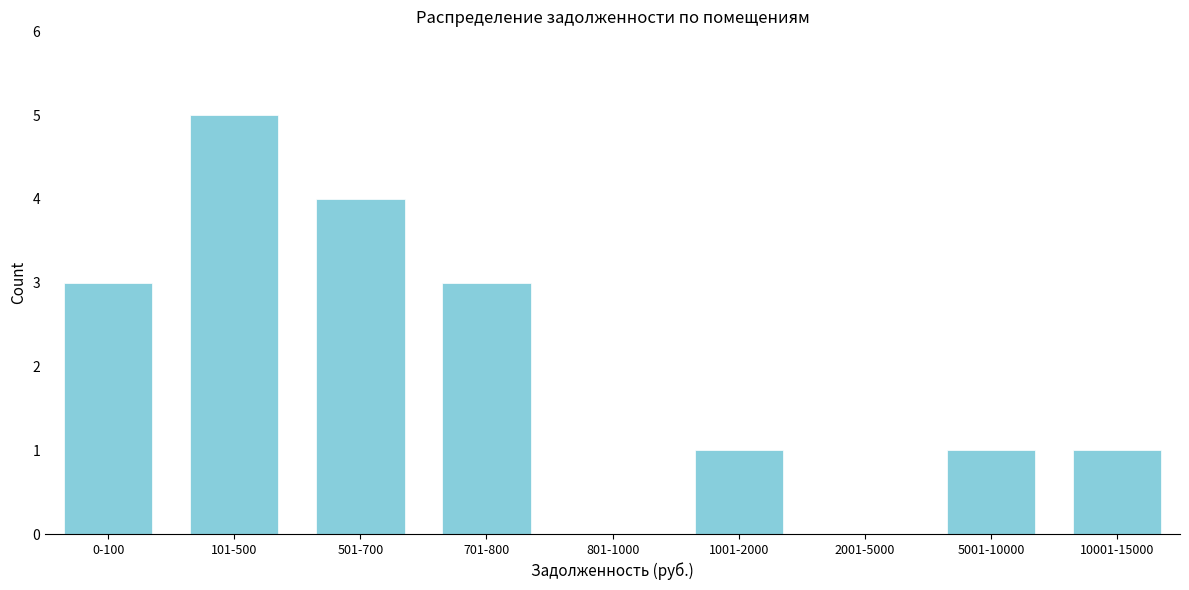

Reading left to right, transcribe all the data shown in this chart.

0-100=3	101-500=5	501-700=4	701-800=3	801-1000=0	1001-2000=1	2001-5000=0	5001-10000=1	10001-15000=1